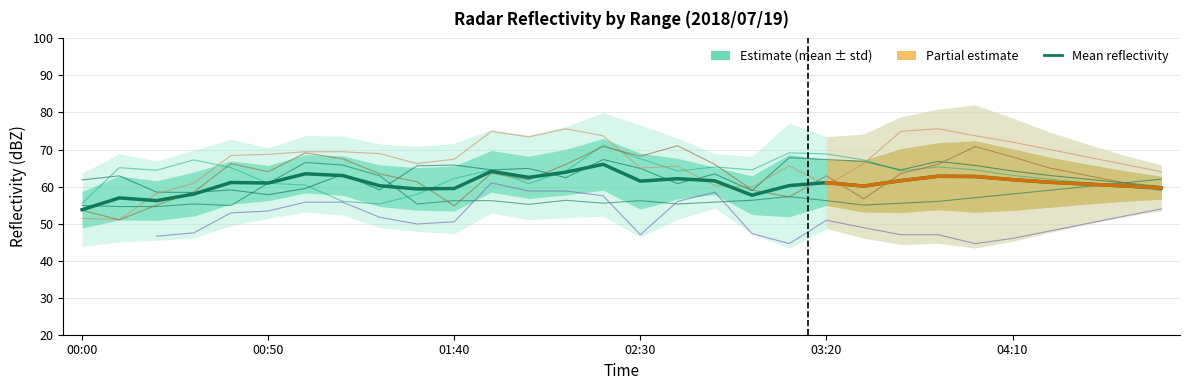

What is the maximum value shown in the chart?

75.6